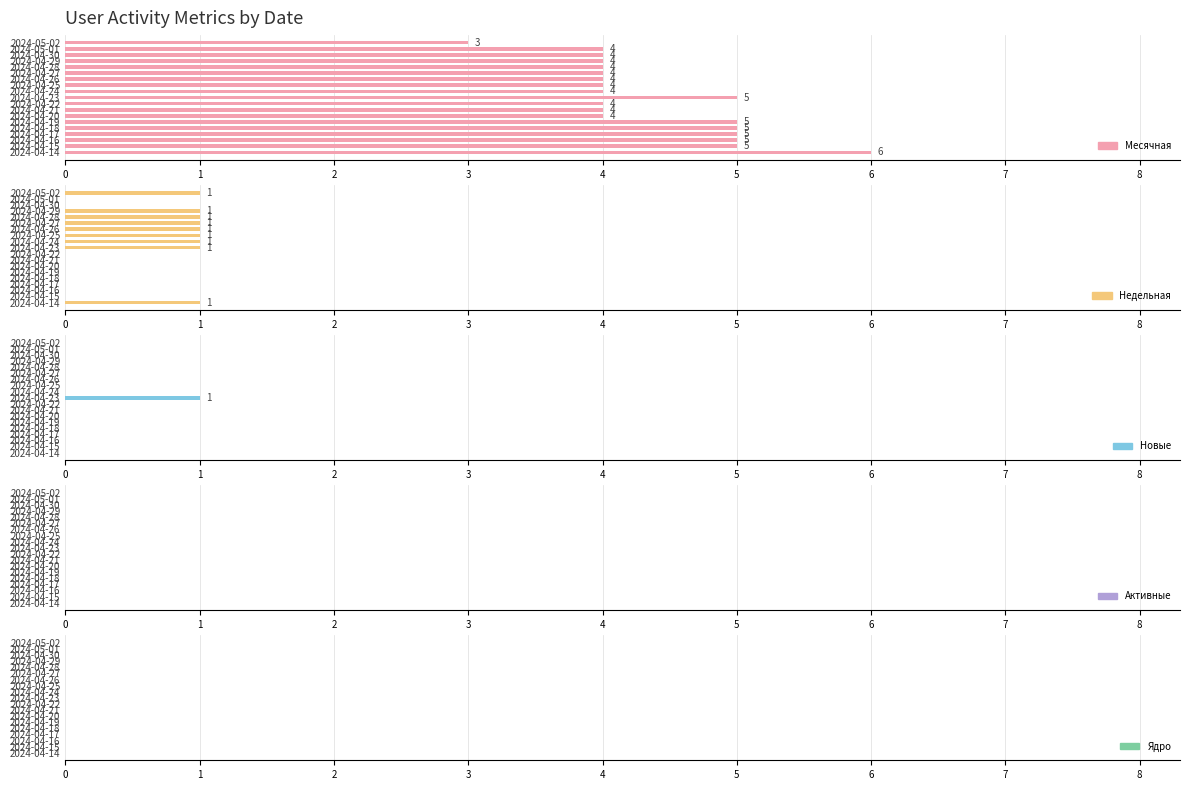

The Недельная series shows 0.3 at 2024-04-25. True or false?

False